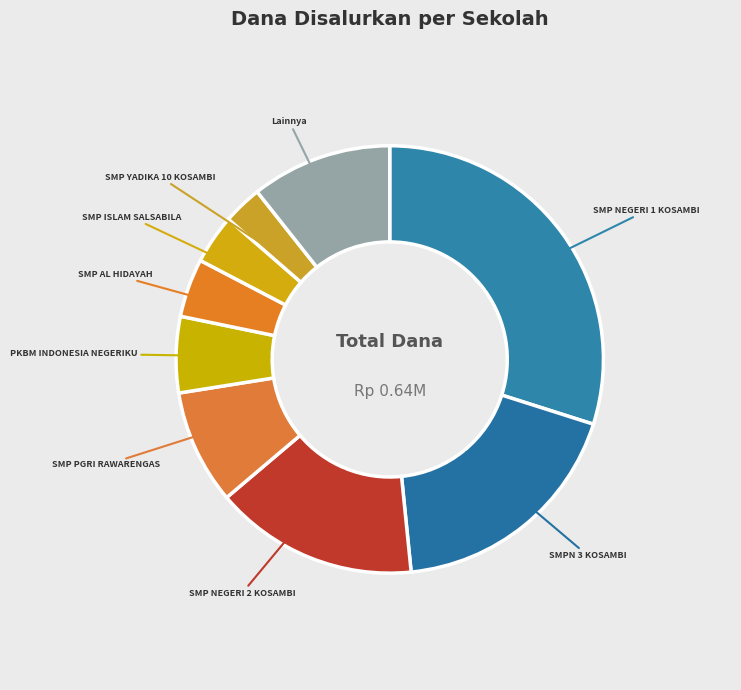

Which slice is the smallest?

SMP YADIKA 10 KOSAMBI